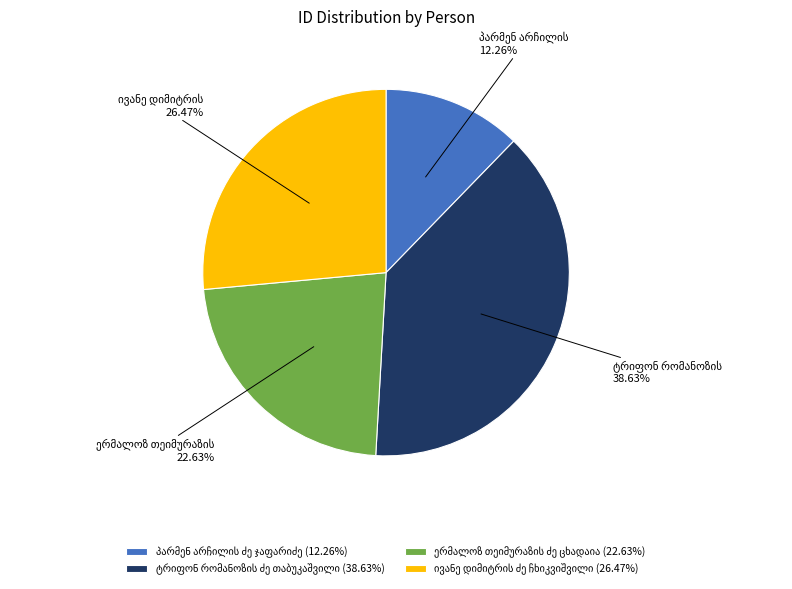

Is there a majority slice in this chart?

No